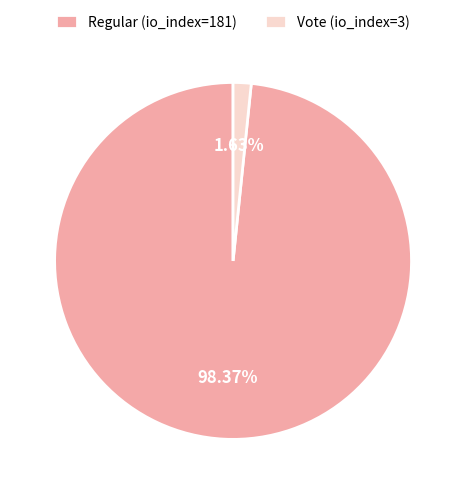

To the nearest percent, what is the combined percentage of Vote (io_index=3) and Regular (io_index=181)?

100%